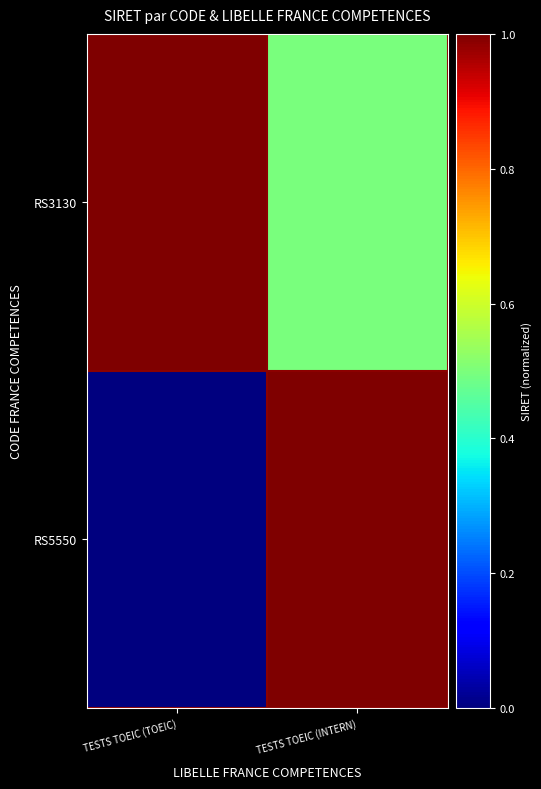

Which series has the largest range (max minus min)?

RS5550